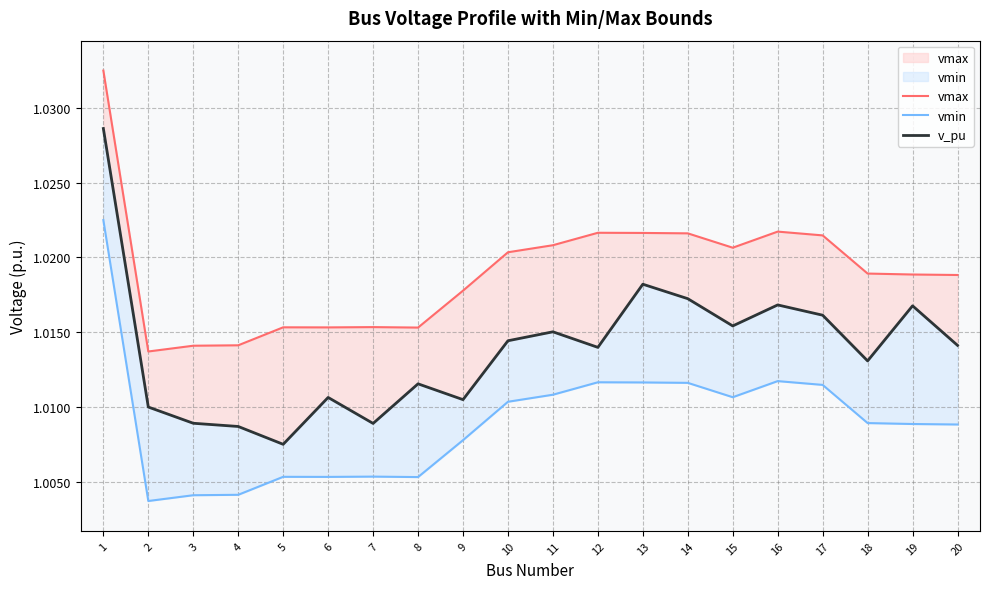

True or false: v_pu has a value of 1.0 at 10.

True